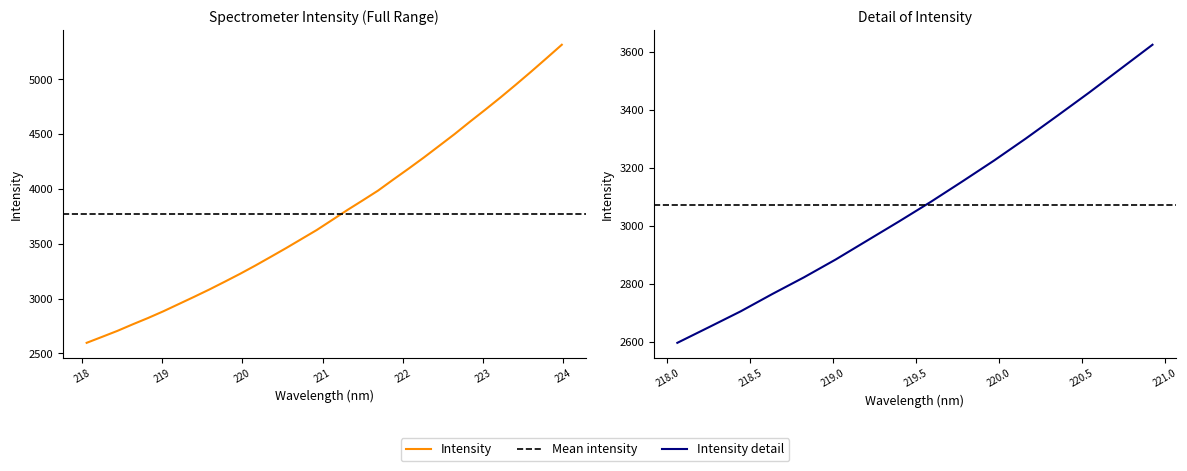

Where is the data nearest to the value 3955?

221.6902